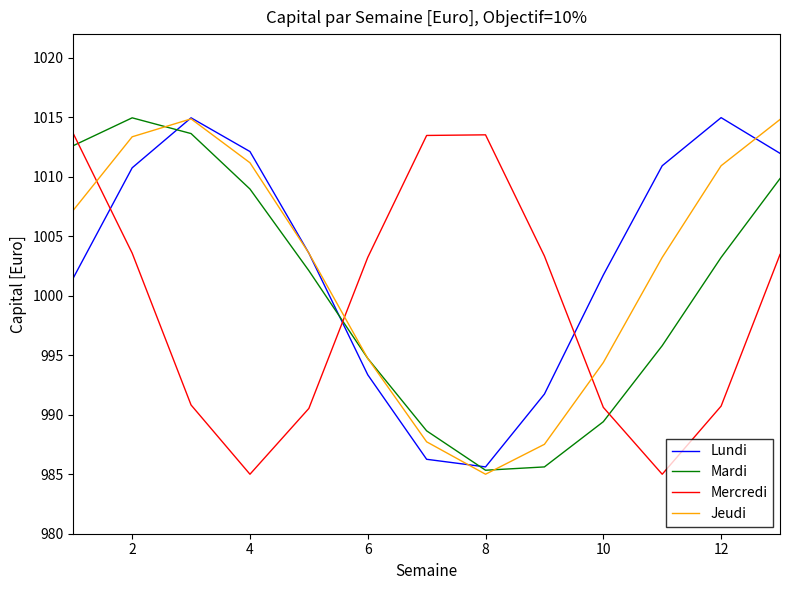

How many series are shown in this chart?

4